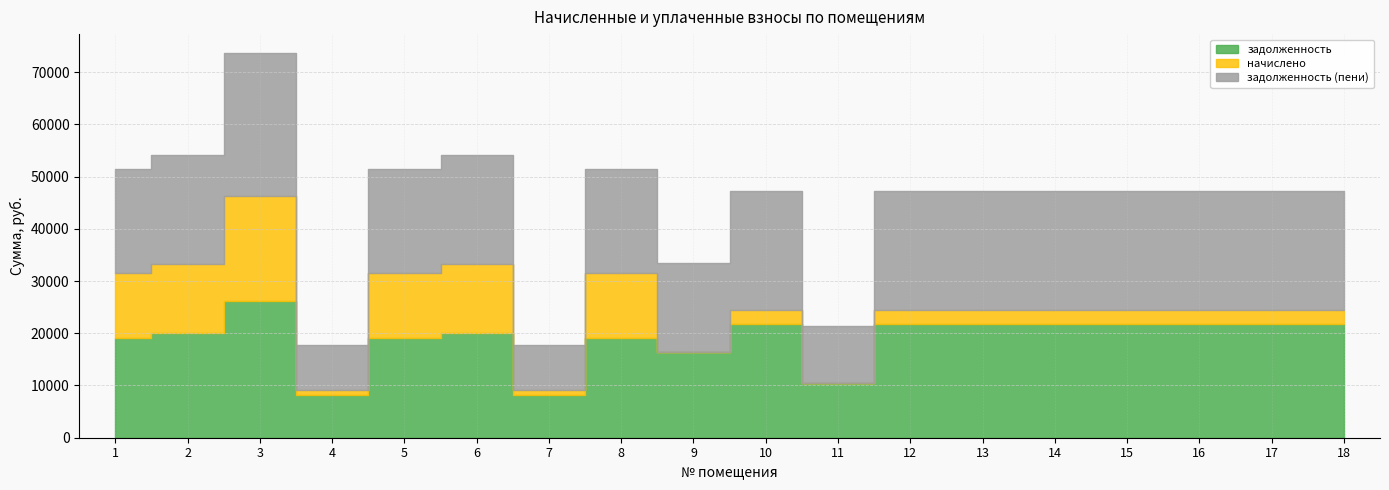

True or false: начислено and задолженность intersect in this chart.

False